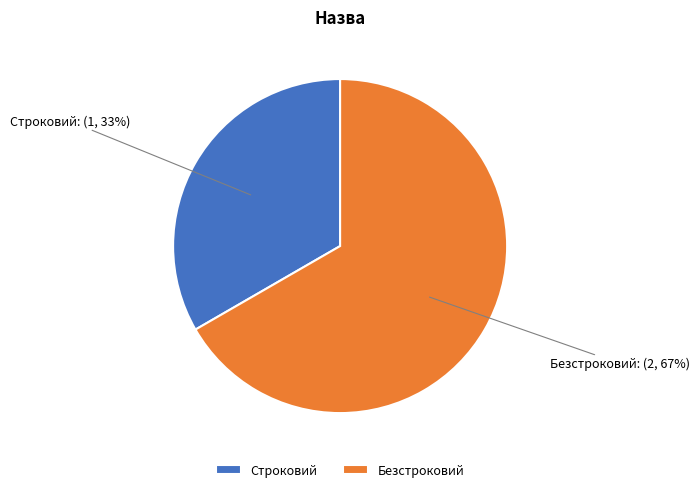

Rank the categories by value from highest to lowest.

Безстроковий, Строковий